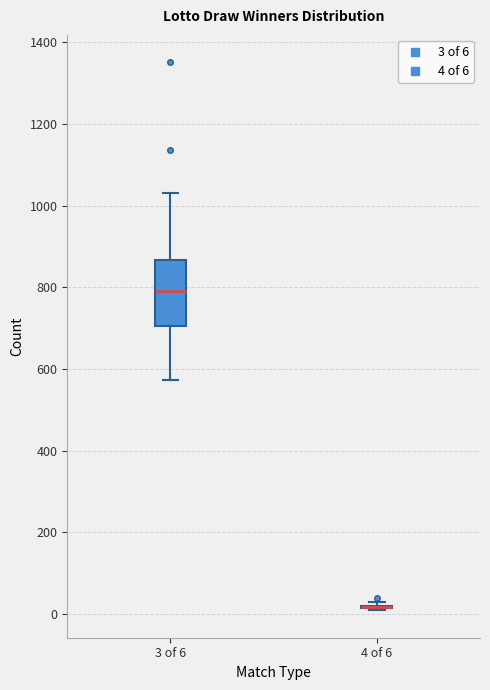

Where does the lower whisker of the box for 3 of 6 end on the y-axis? The values are not printed on the chart, so give them approximately, as read against the axis.

580